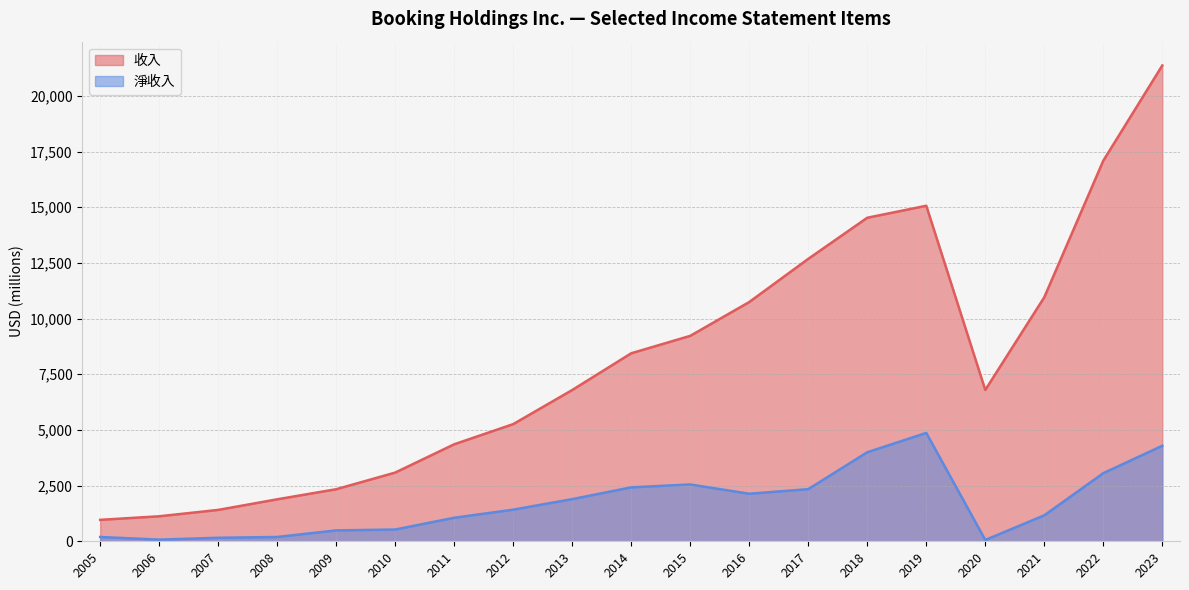

Is the value of 淨收入 at 2018 greater than the value of 收入 at 2008?

Yes